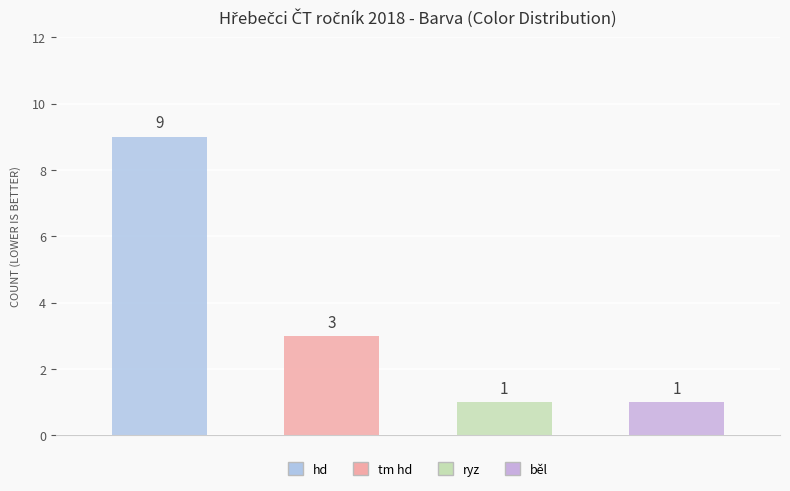

Reading left to right, extract all data points from this chart.

hd=9	tm hd=3	ryz=1	běl=1